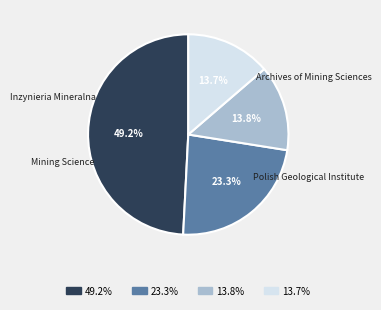

How many segments does this pie chart have?

4